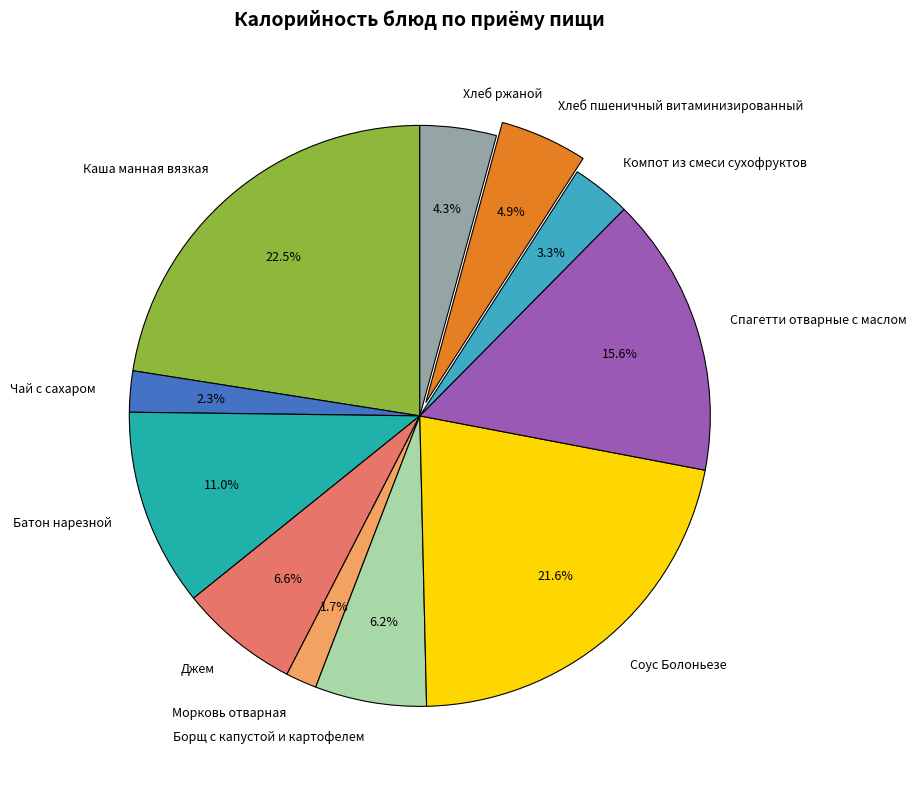

How many segments does this pie chart have?

11